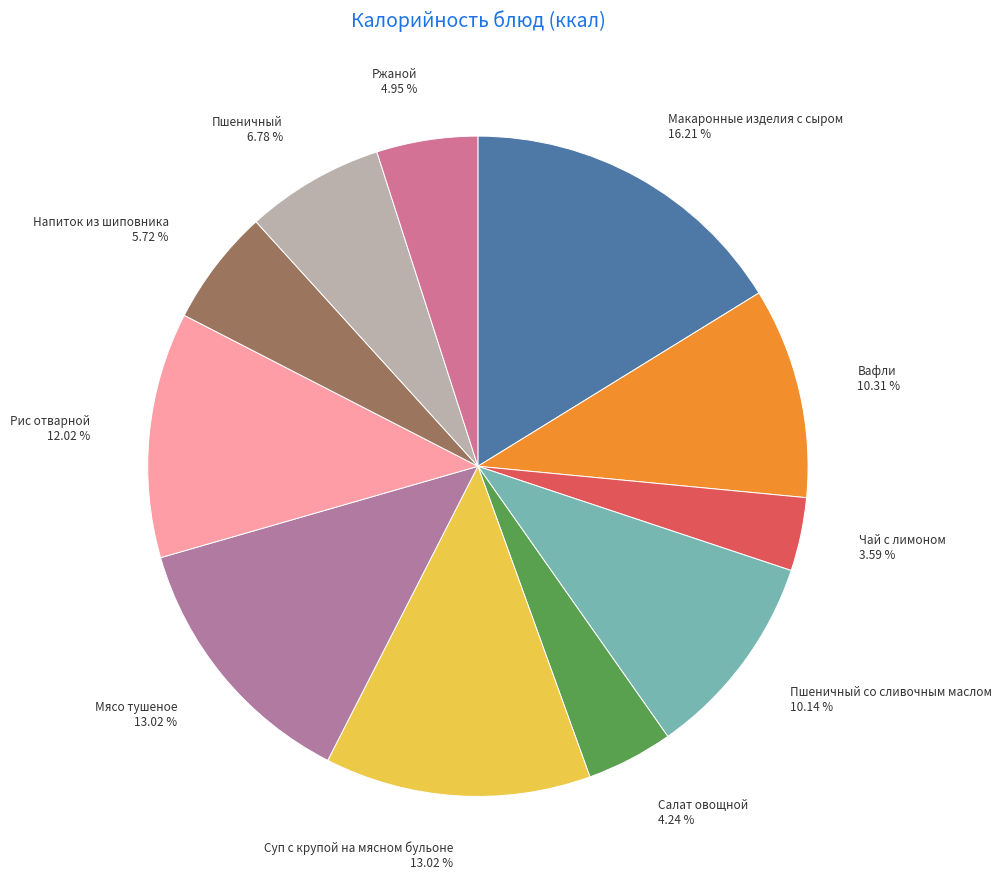

Between Ржаной and Суп с крупой на мясном бульоне, which is larger?

Суп с крупой на мясном бульоне